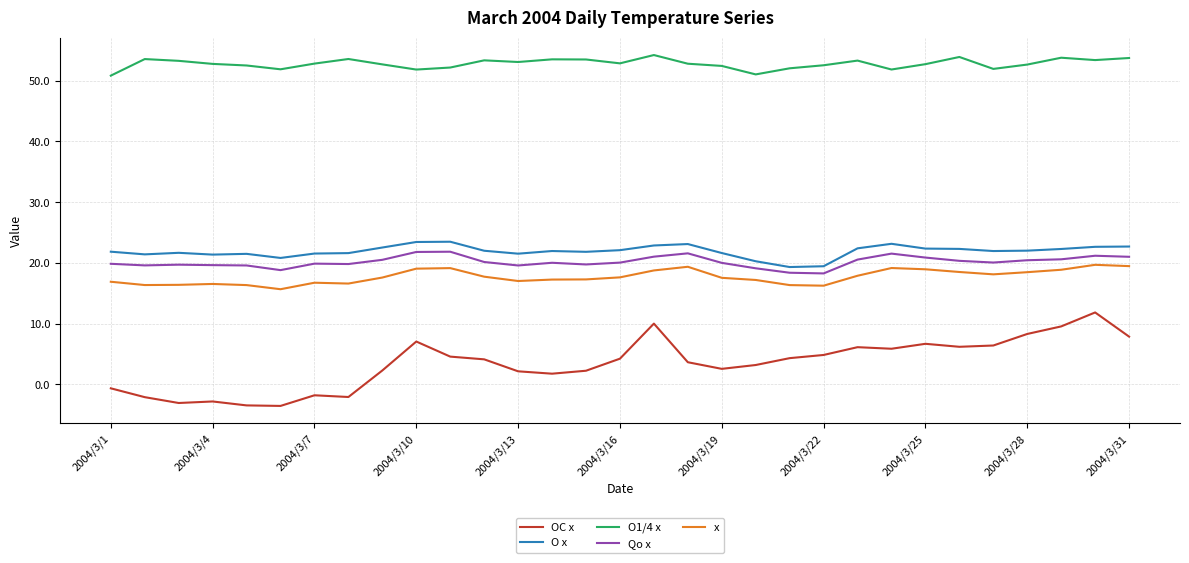

Is this an area chart (filled region under the line)?

No